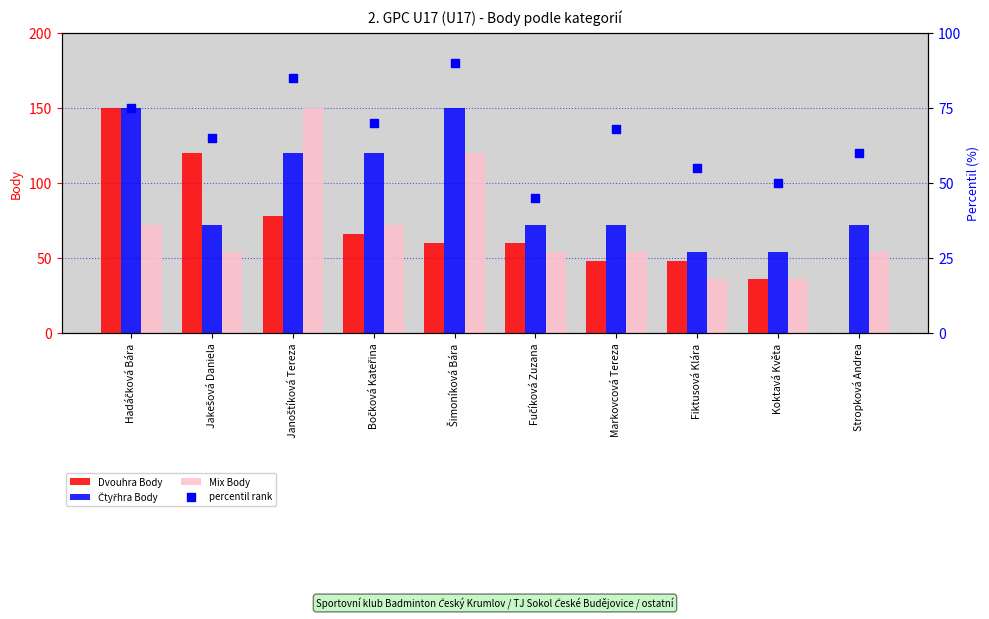

Is the value of Čtyřhra Body at Hadáčková Bára greater than the value of Mix Body at Markovcová Tereza?

Yes